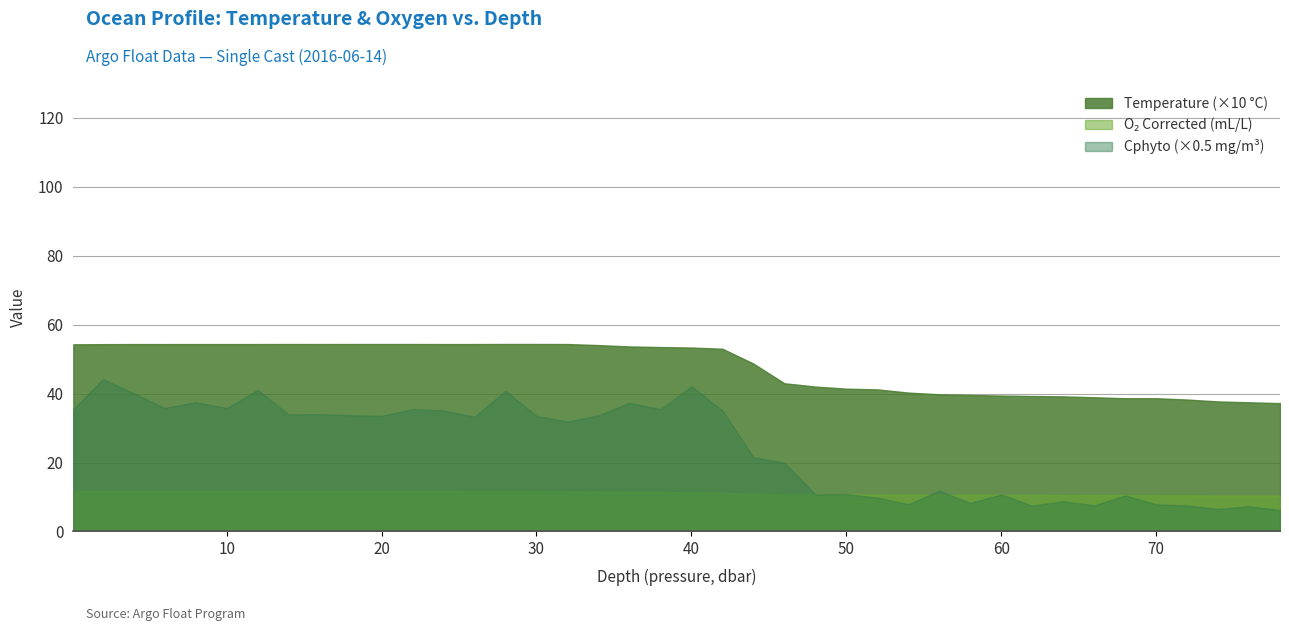

True or false: the data shows 3.7 at 5.

False